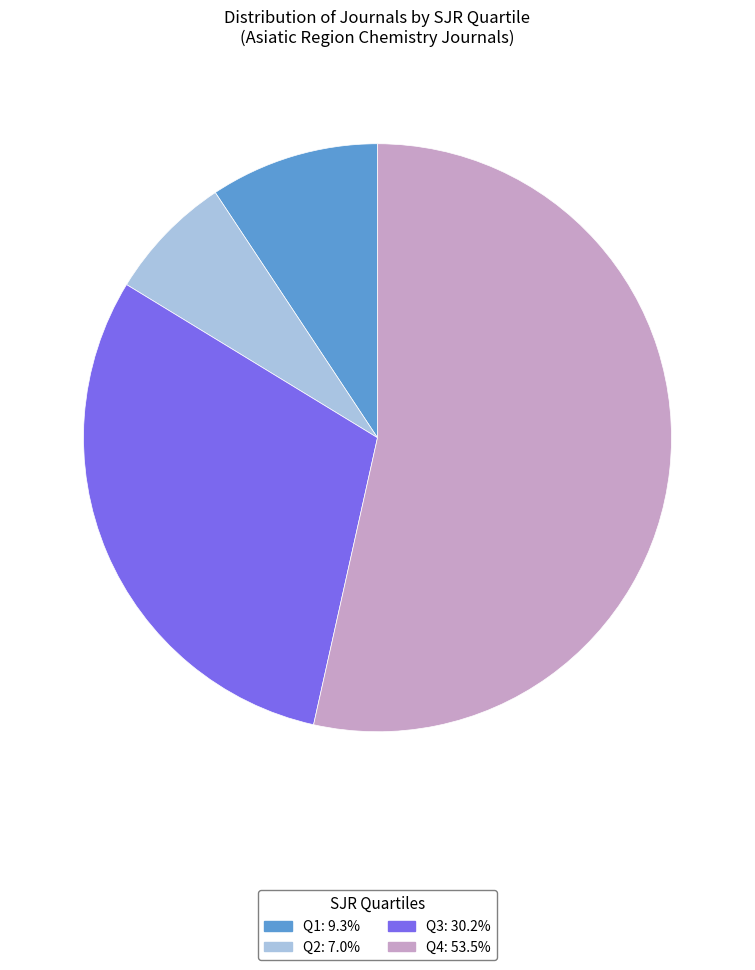

Between Q3 and Q2, which is larger?

Q3